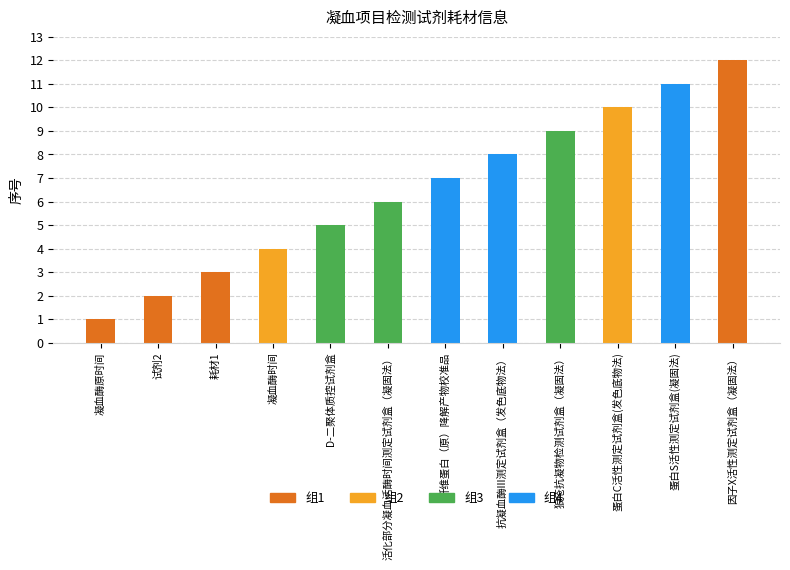

What is the value of the 11th bar from the left?

11